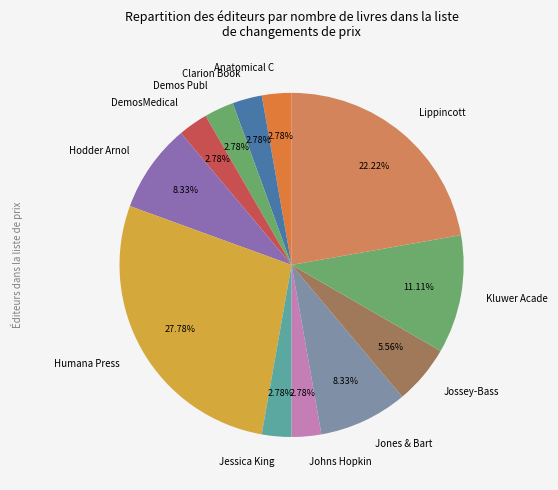

To the nearest percent, what is the combined percentage of Lippincott and Anatomical C?

25%